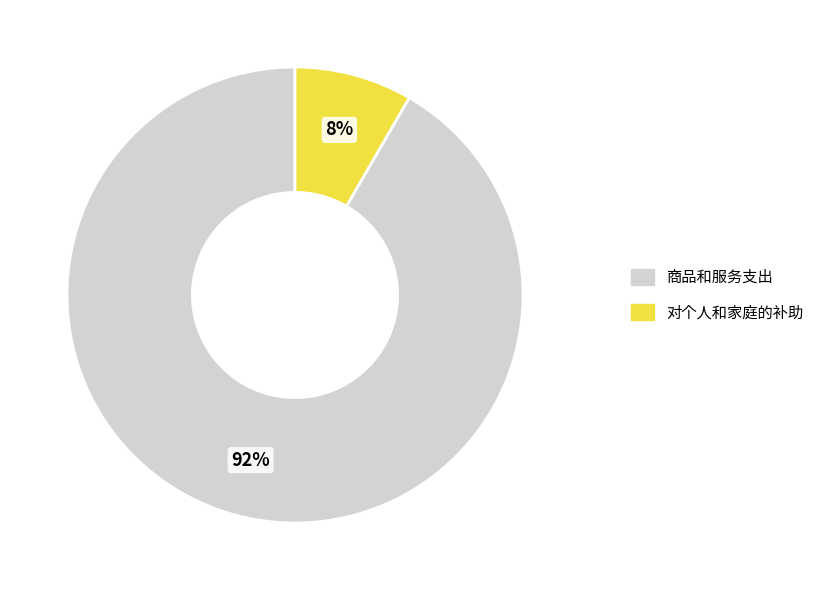

Is there a majority slice in this chart?

Yes